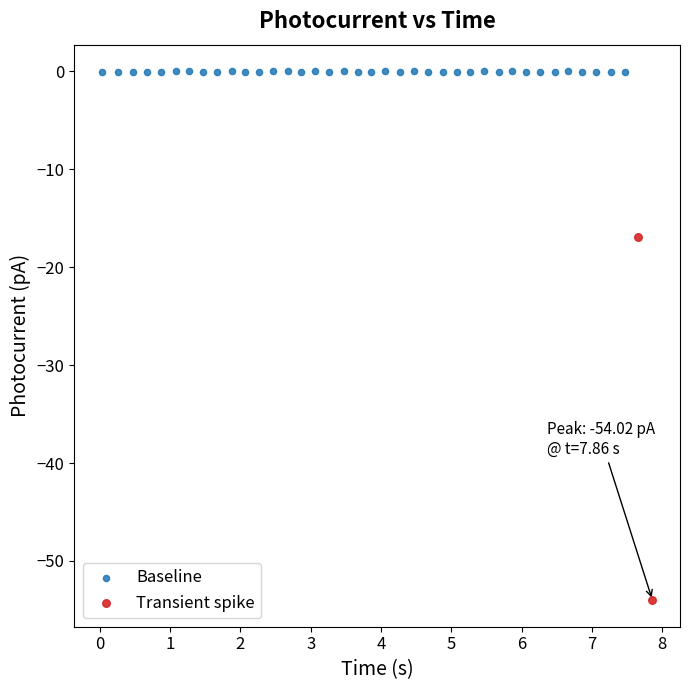

Which series contains the highest Y value?

Baseline